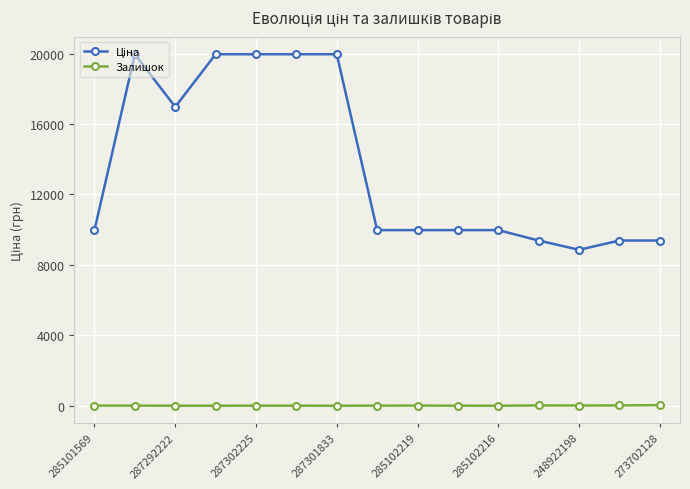

What is the difference between the second highest and minimum values in the Залишок series?

18.0